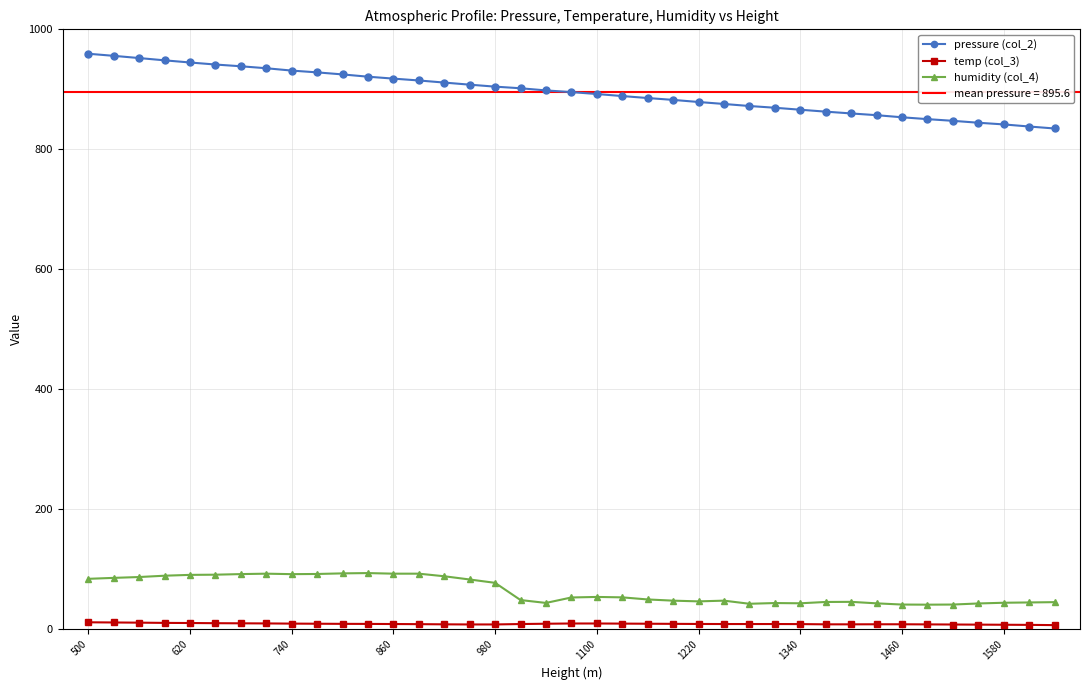

True or false: pressure (col_2) has more than 2 interior local peaks.

False